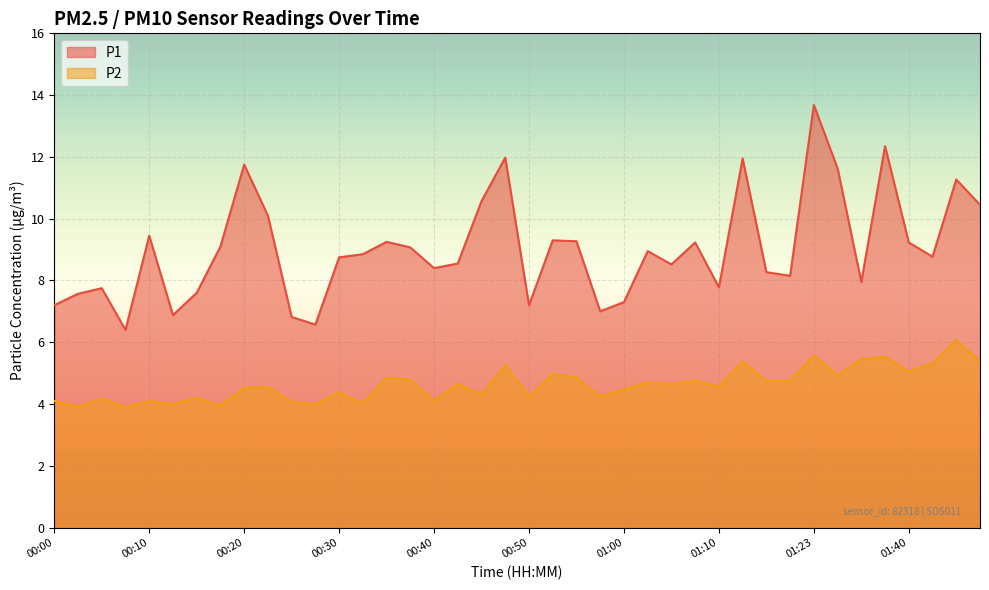

How many series are shown in this chart?

2